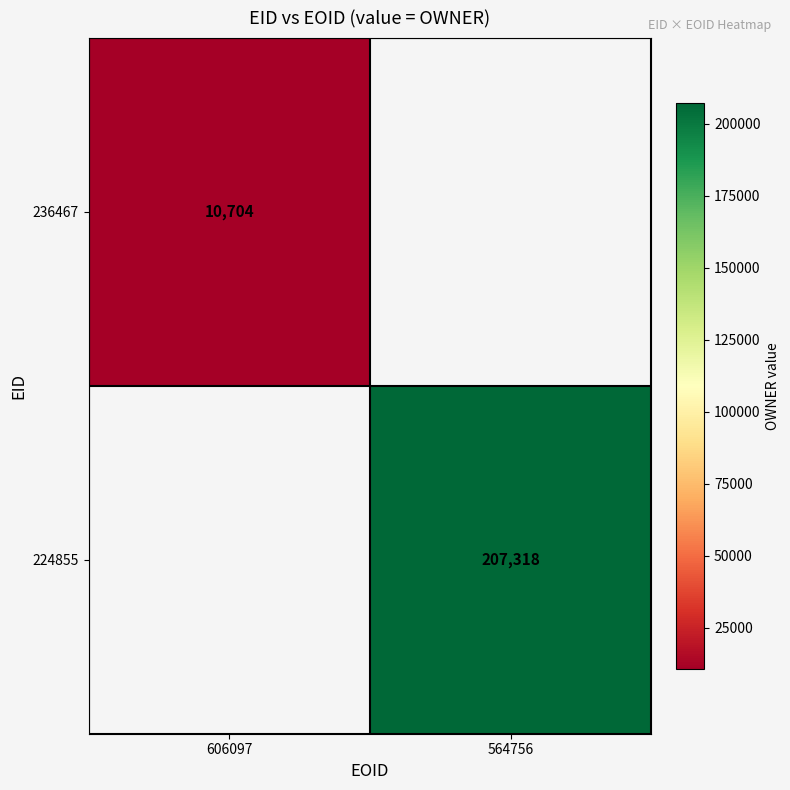

Is the value of 224855 at 564756 greater than the value of 236467 at 606097?

Yes